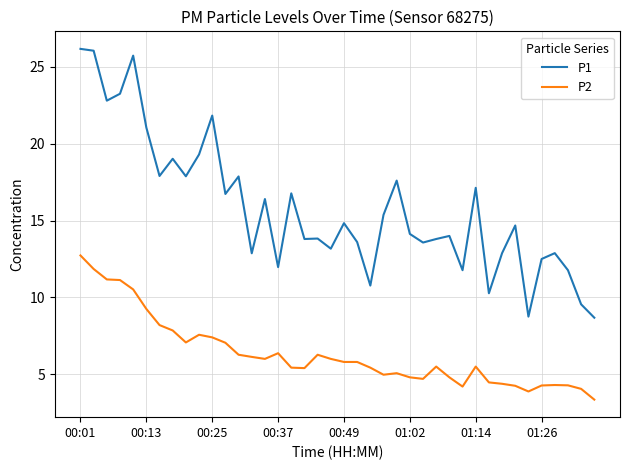

List the series in order of their peak value, lowest first.

P2, P1